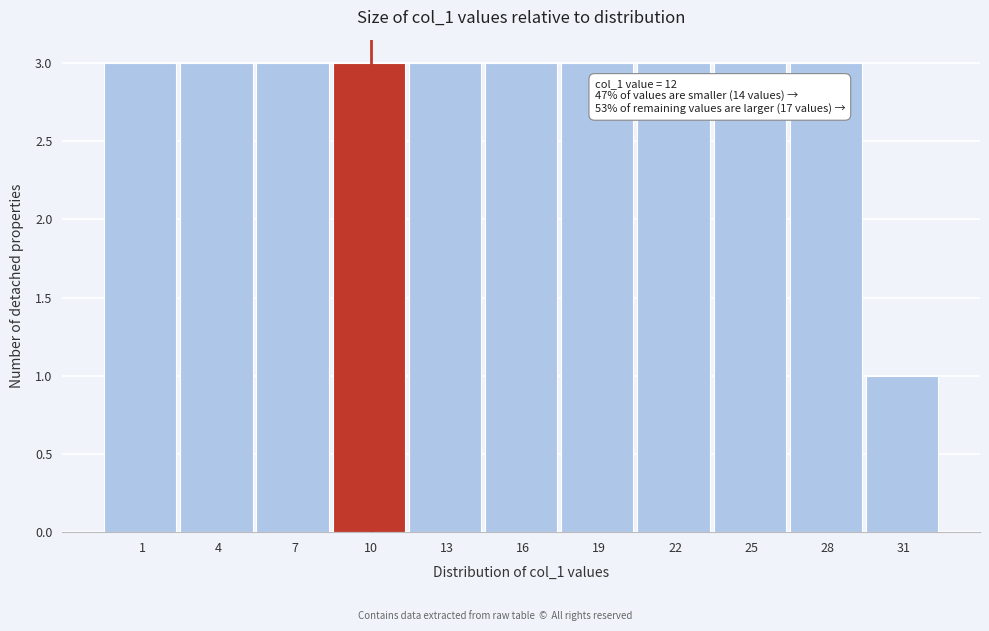

Reading right to left, list all the values displayed in this chart.

1	3	3	3	3	3	3	3	3	3	3